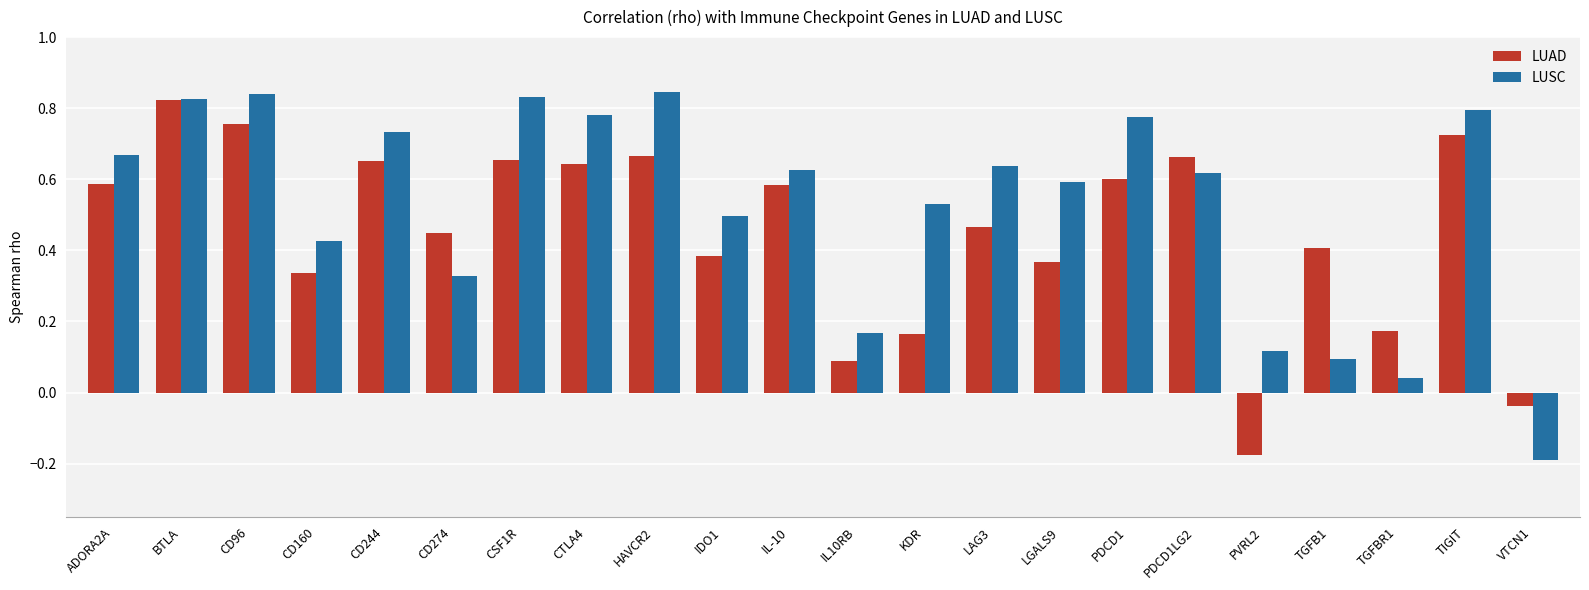

How many bars are there in each group?

2